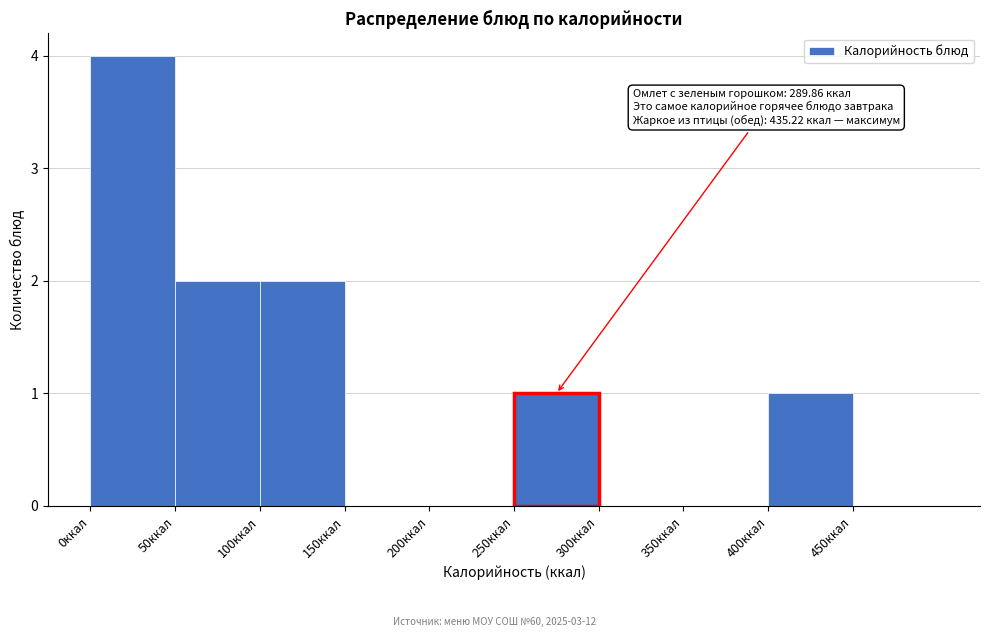

Which range on the x-axis has the tallest bar?

0 to 50